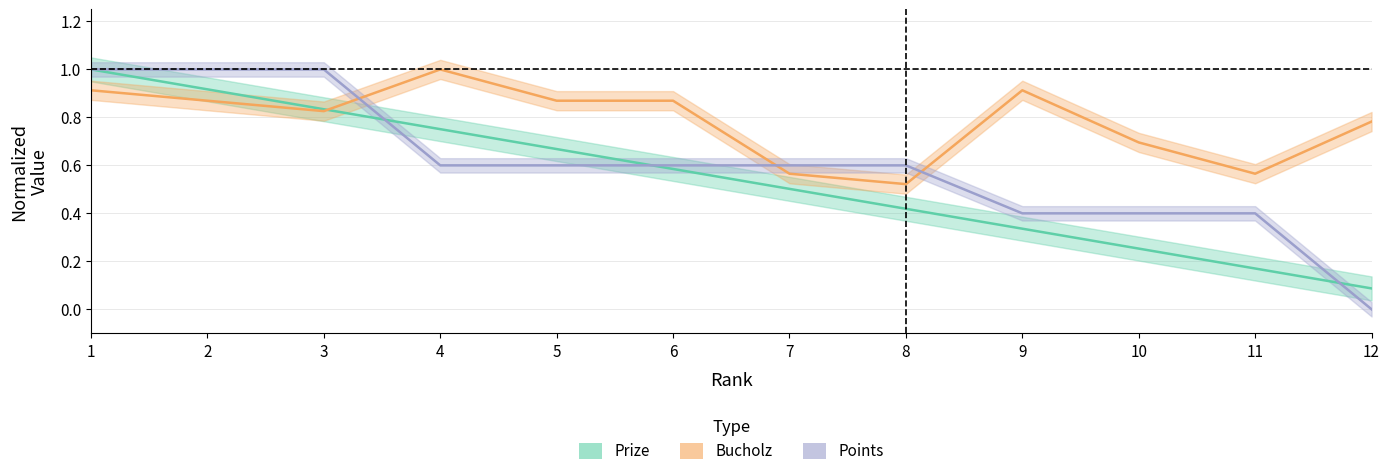

What is the minimum value for Bucholz?

0.5